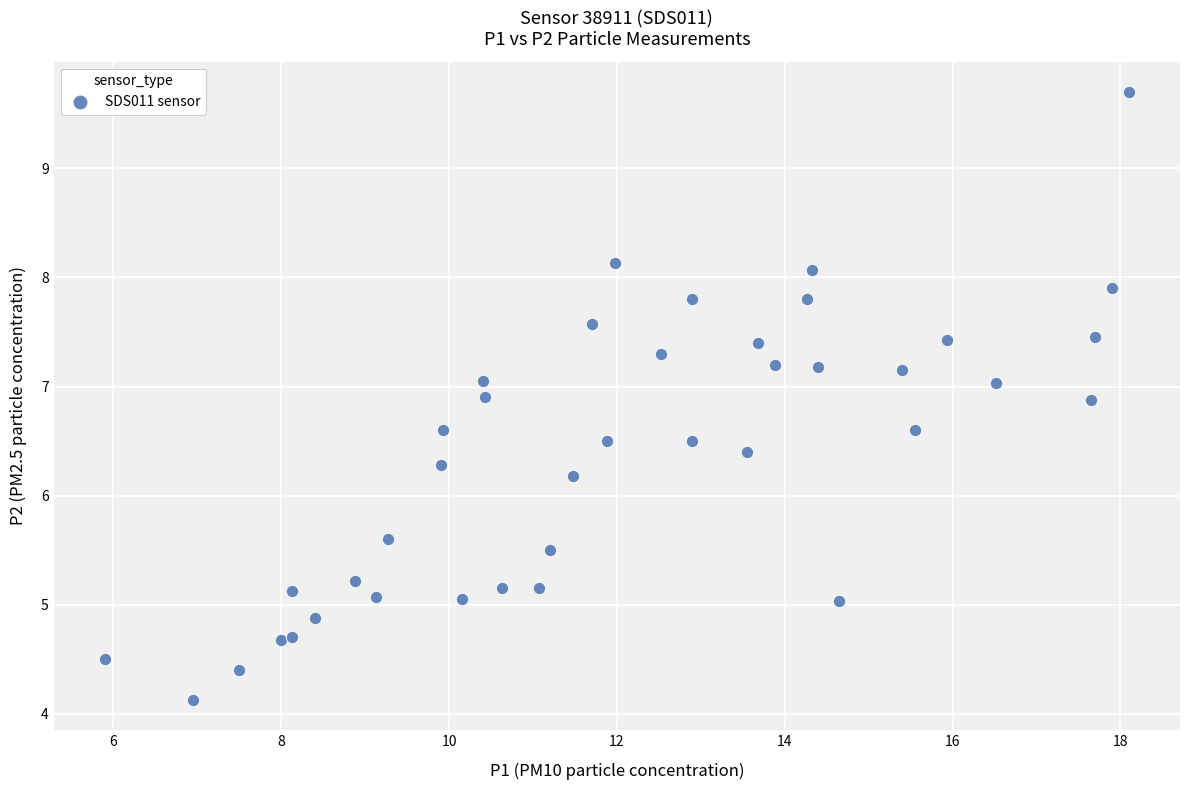

What Y value in the scatter plot is closest to 6?

6.2